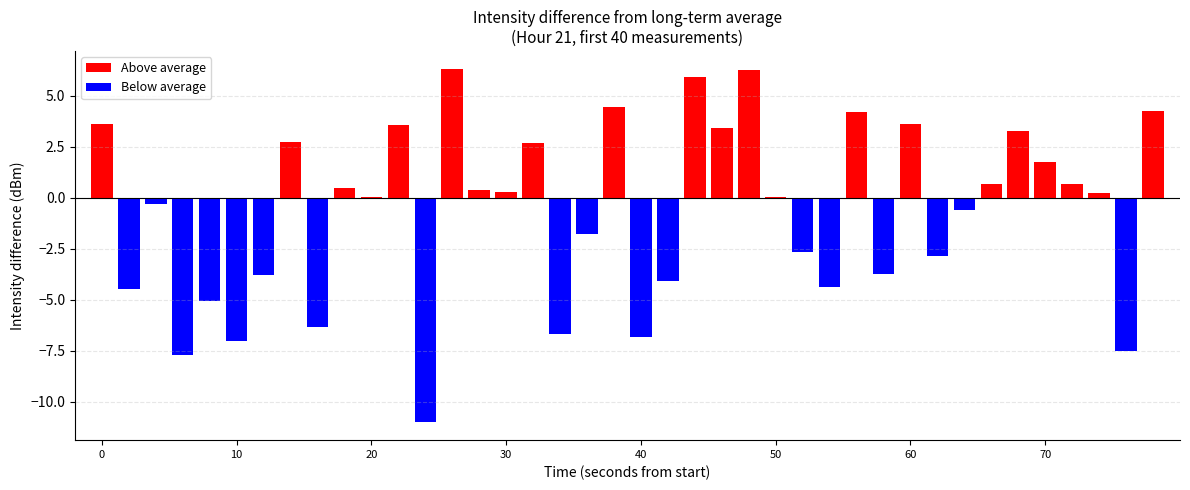

True or false: the data shows -73.7 at 27.

False